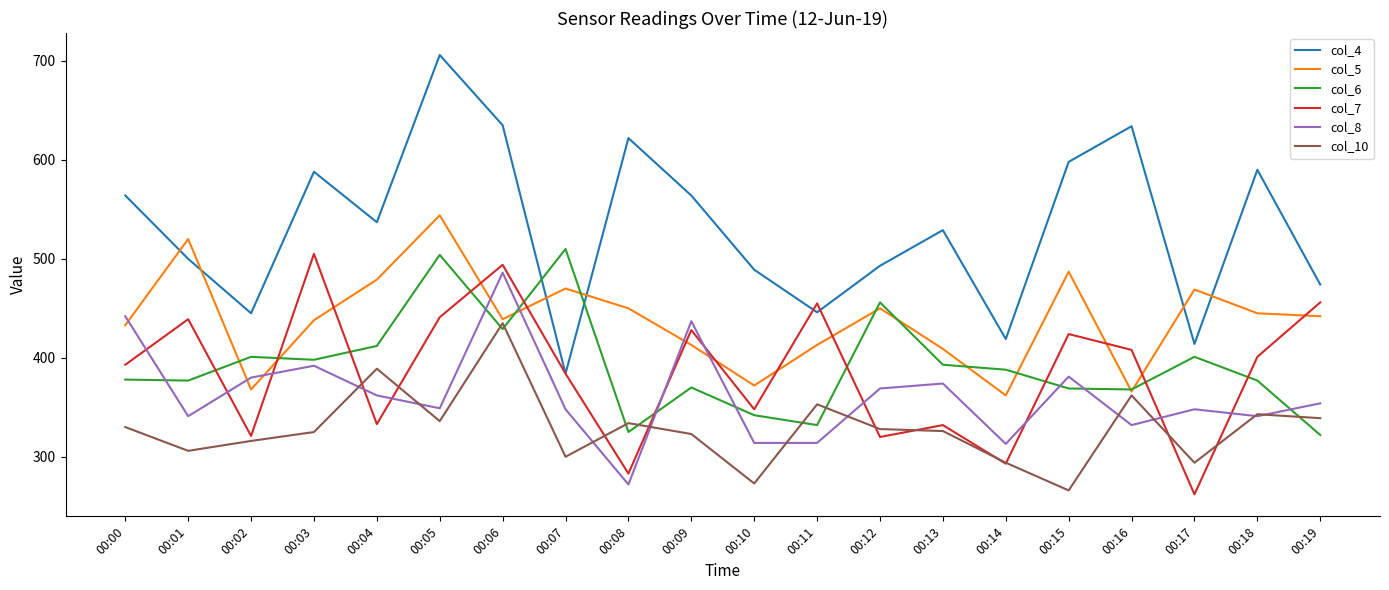

The value of col_7 at 00:14 is 293. True or false?

True